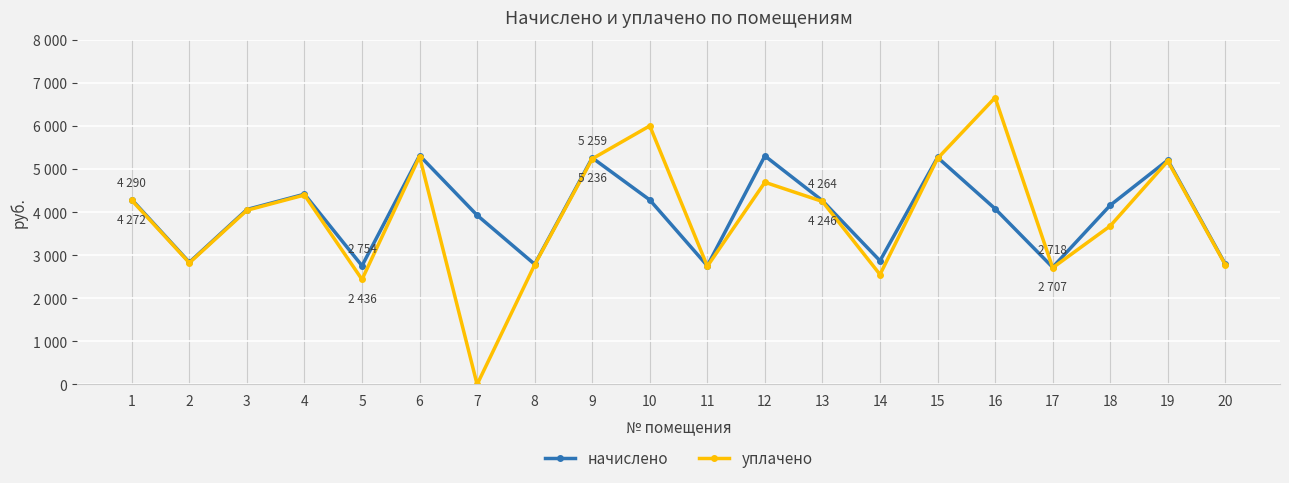

At which category does начислено reach its first local peak?

4